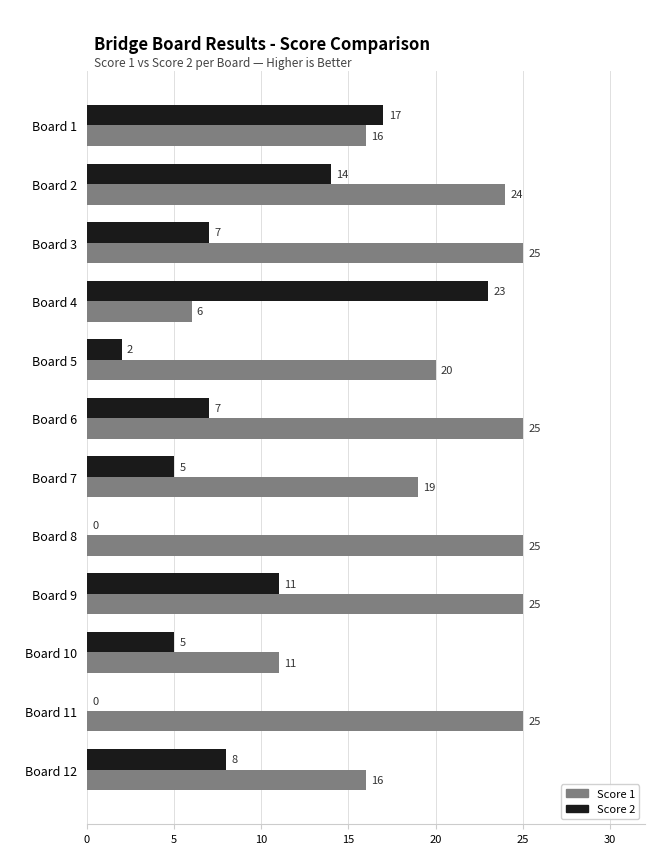

How many positive values does the Score 2 series have?

10